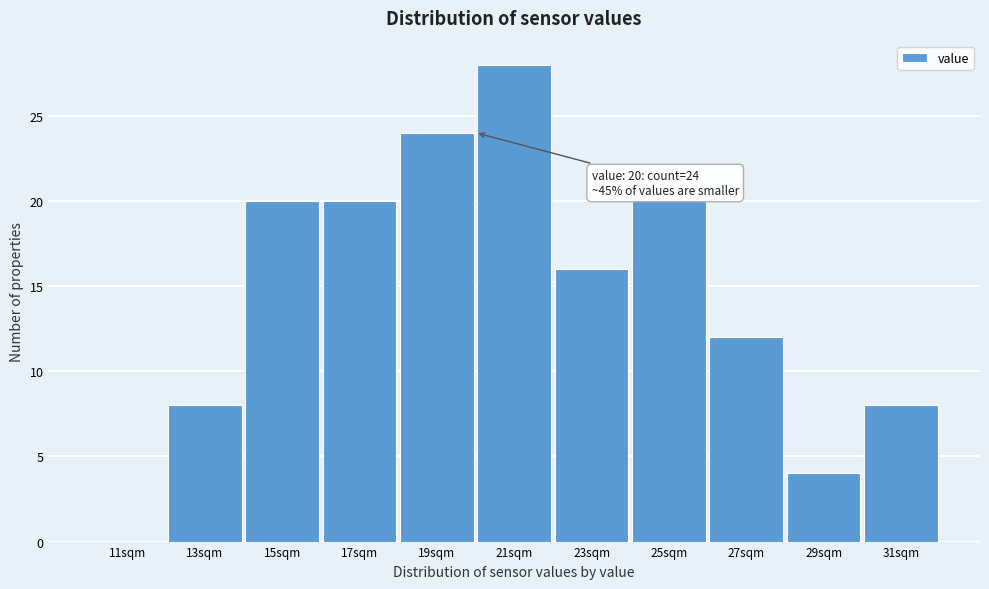

Over which range of the x-axis is the bar tallest?

20 to 22